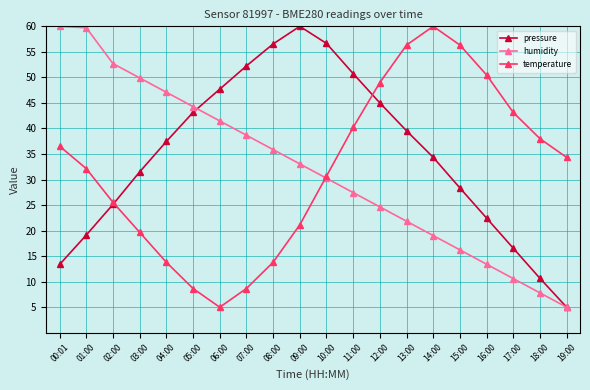

Where does the pressure series first go above 37?

04:00